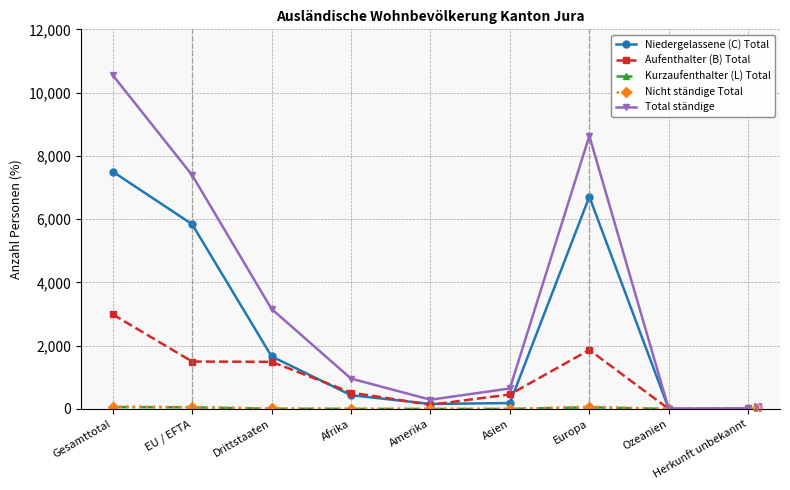

Does the chart display data point markers on the line(s)?

Yes